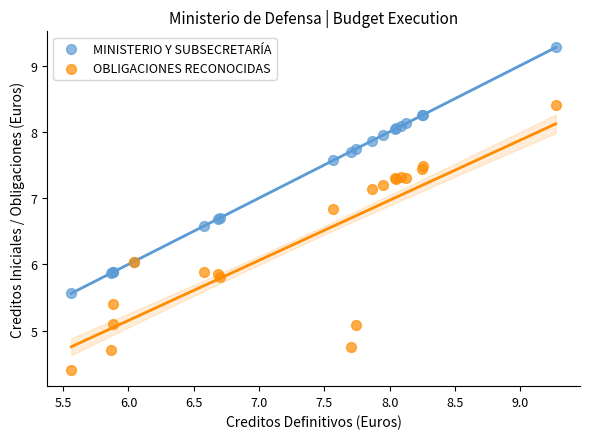

Which series contains the lowest Y value?

OBLIGACIONES RECONOCIDAS